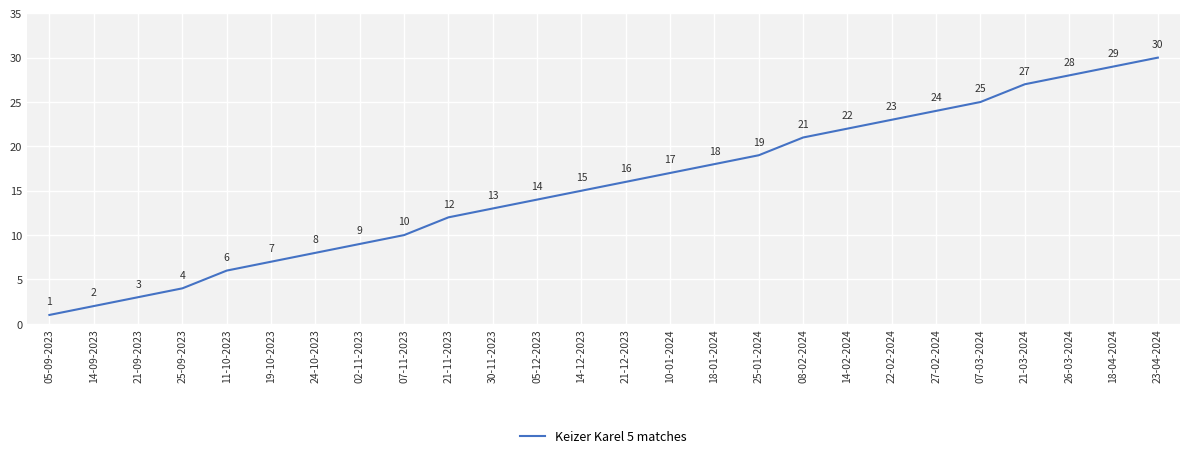

Reading left to right, what are all the values shown in this chart?

05-09-2023=1	14-09-2023=2	21-09-2023=3	25-09-2023=4	11-10-2023=6	19-10-2023=7	24-10-2023=8	02-11-2023=9	07-11-2023=10	21-11-2023=12	30-11-2023=13	05-12-2023=14	14-12-2023=15	21-12-2023=16	10-01-2024=17	18-01-2024=18	25-01-2024=19	08-02-2024=21	14-02-2024=22	22-02-2024=23	27-02-2024=24	07-03-2024=25	21-03-2024=27	26-03-2024=28	18-04-2024=29	23-04-2024=30